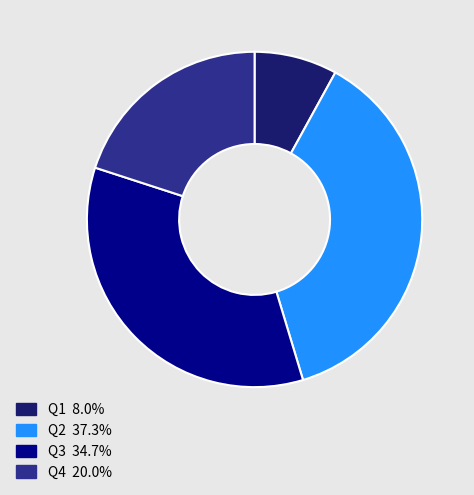

Is Q1 the majority of the pie?

No